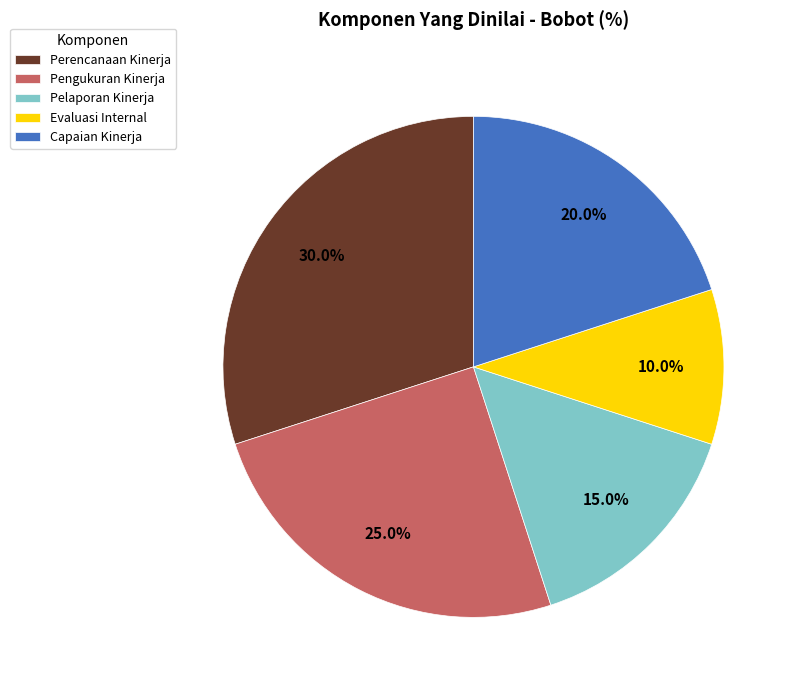

Rank the categories by value from lowest to highest.

Evaluasi Internal, Pelaporan Kinerja, Capaian Kinerja, Pengukuran Kinerja, Perencanaan Kinerja